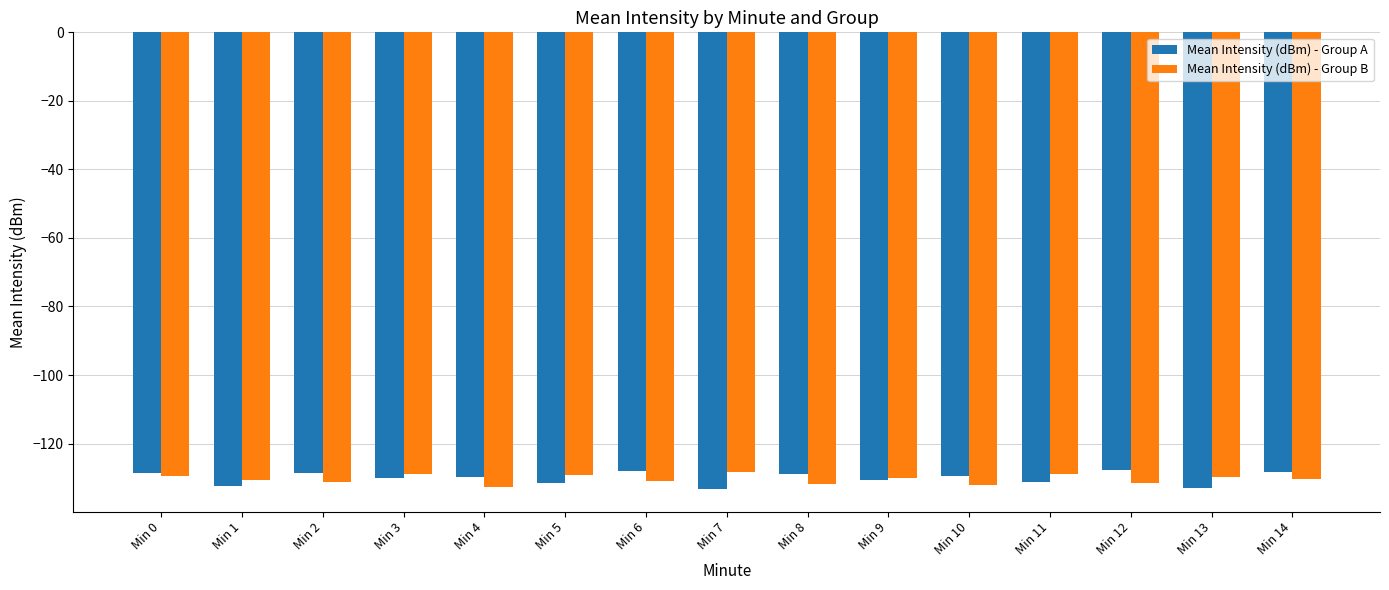

What is the difference between the maximum and minimum values in the Mean Intensity (dBm) - Group A series?

5.6